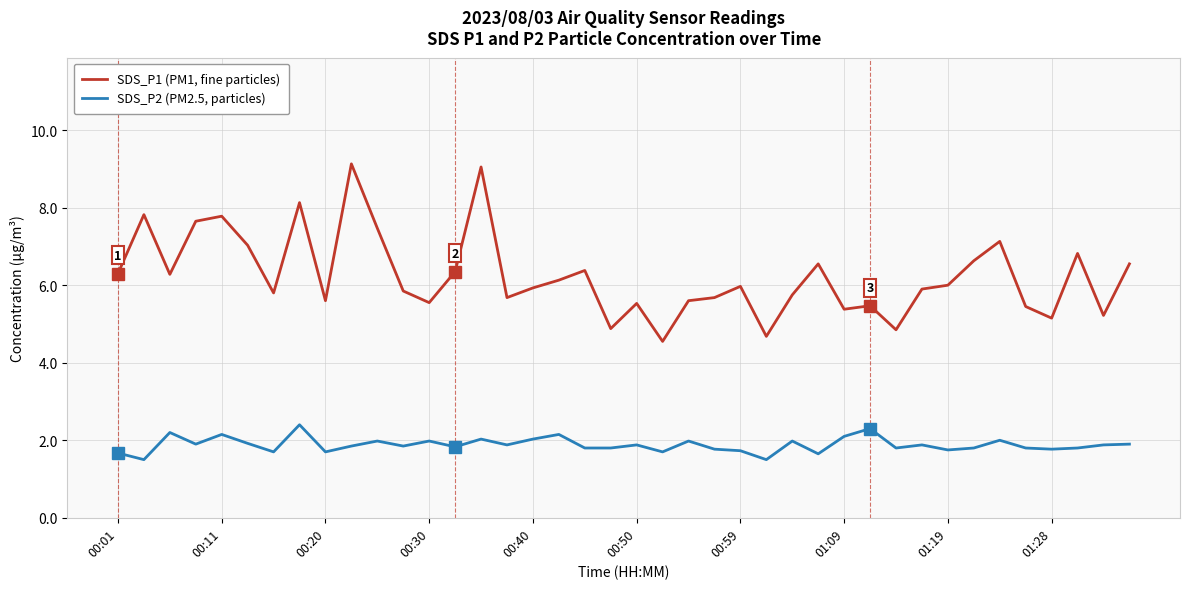

How many distinct data groups are displayed?

2